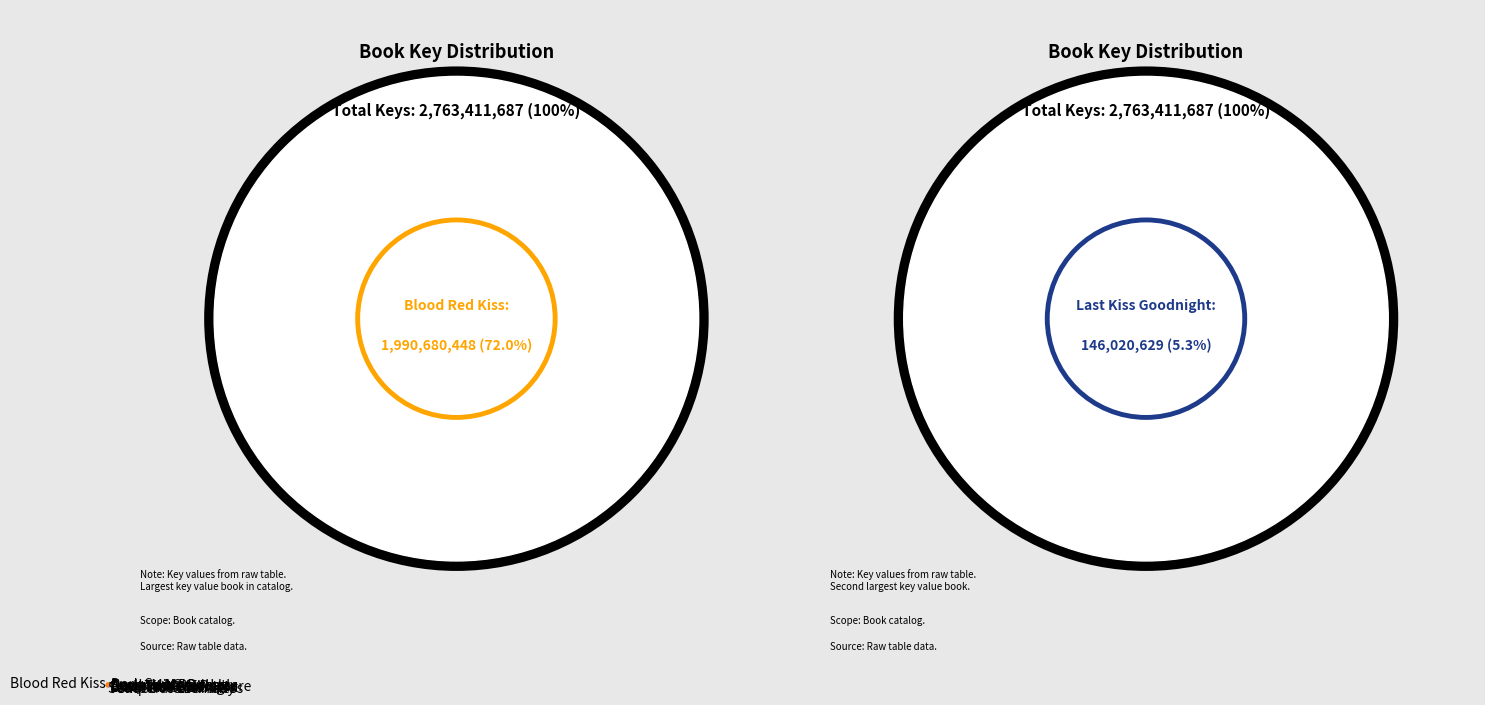

Combined, do Enslave Me Sweetly and Dark Taste of Rapture account for over 50%?

No